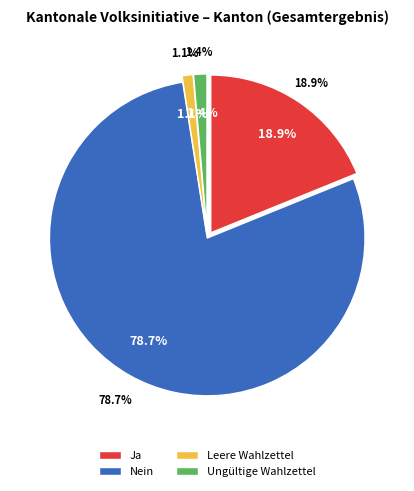

Combined, what portion of the pie is Nein and Ungültige Wahlzettel?

80.0%